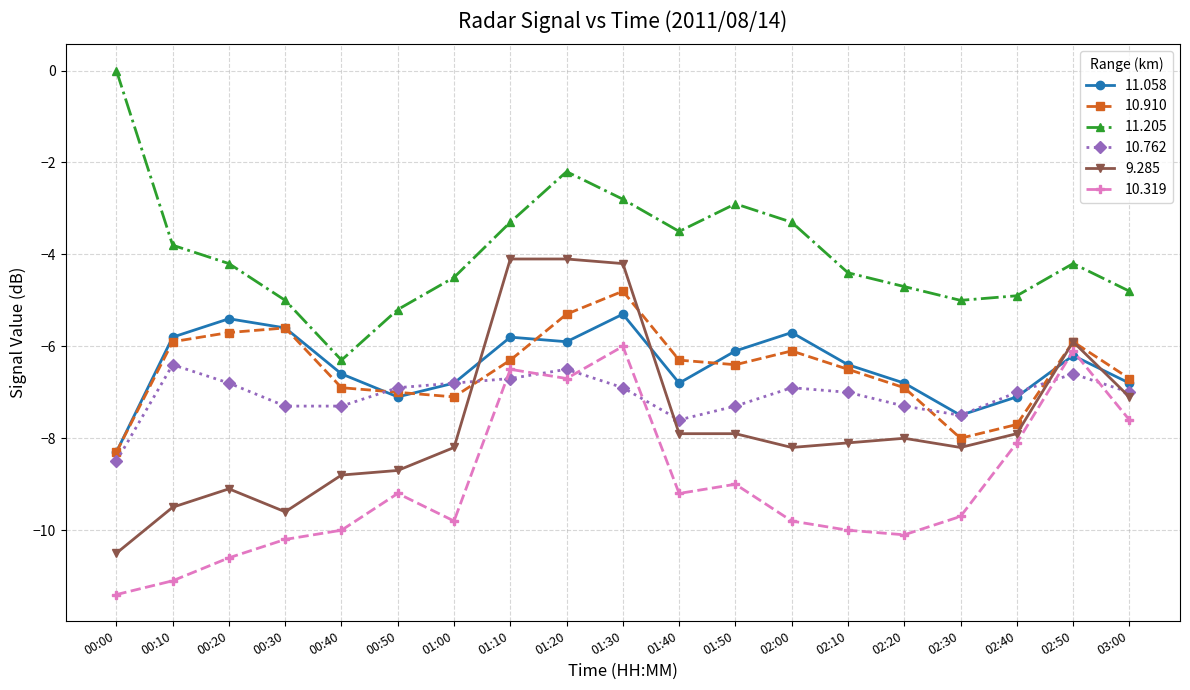

What is the value of the 11.205 point at the 7th from the left?

-4.5